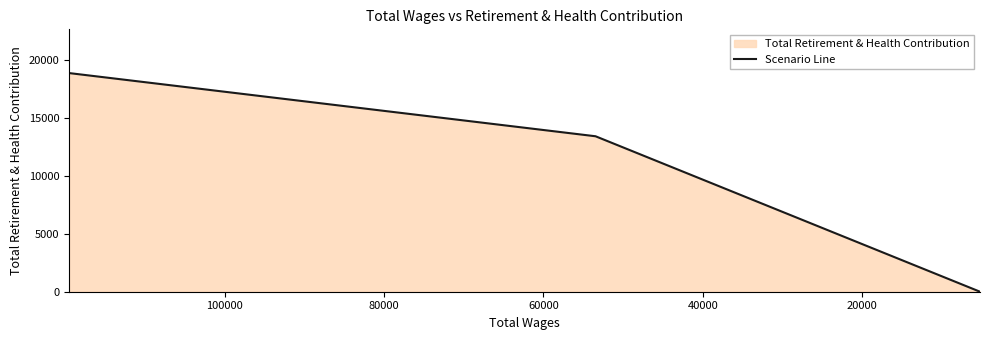

What is the ratio of the value at 0 to the value at 40000?

1.2